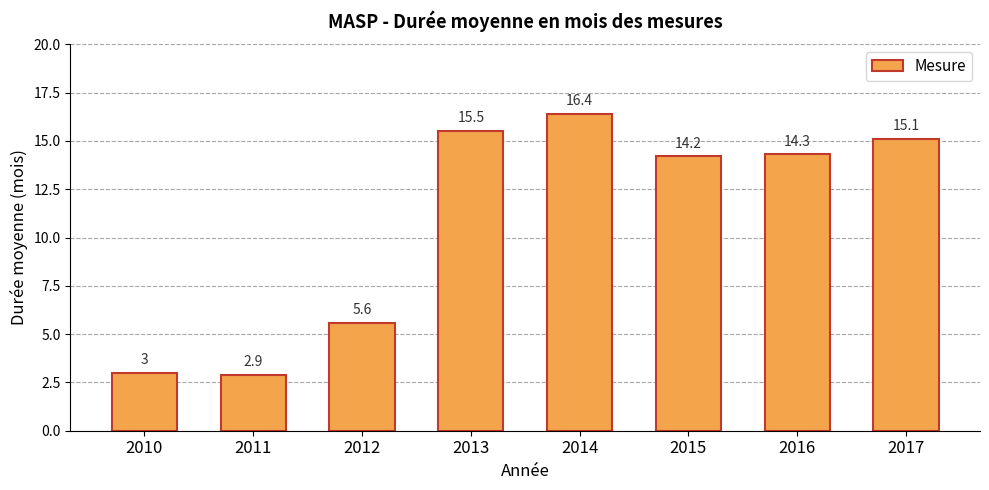

What is the difference between the second highest and minimum values?

12.6